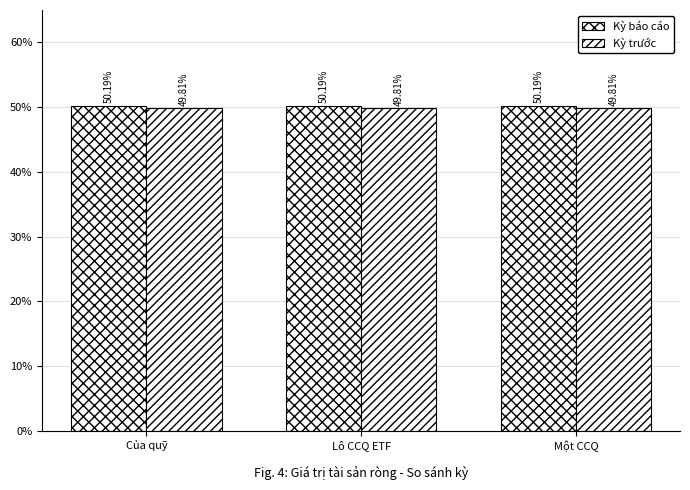

What position from the left is Một CCQ?

3